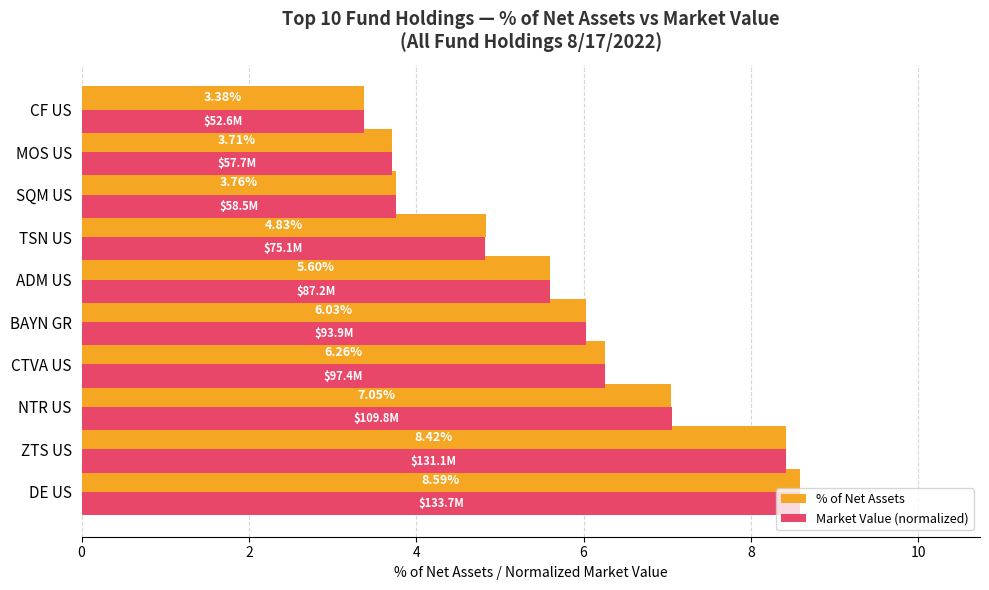

What is the total value across all series at DE US?

17.2